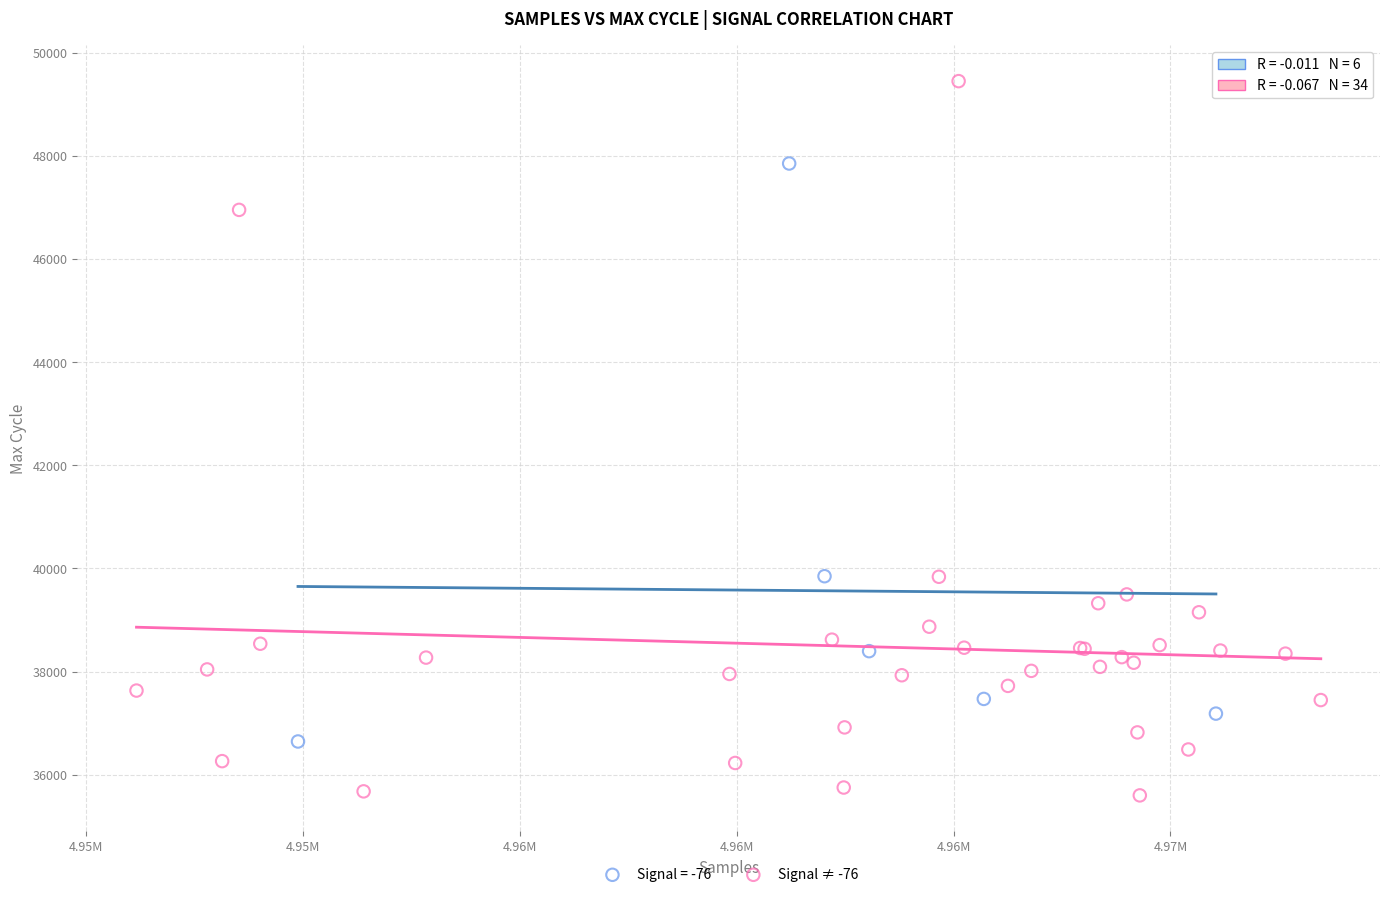

Which series has the widest spread of Y values?

Signal ≠ -76